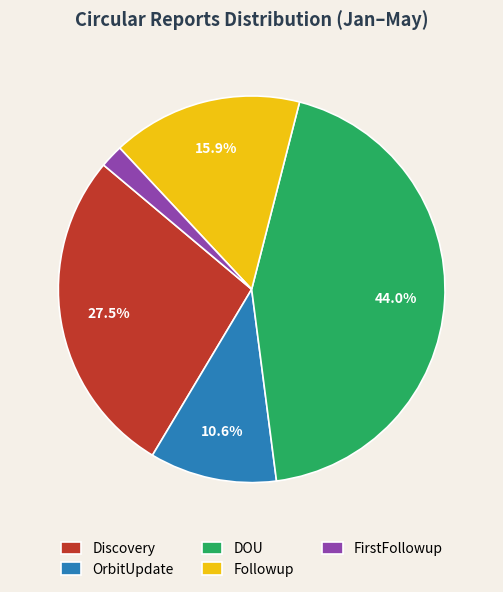

How many slices are in this pie chart?

5